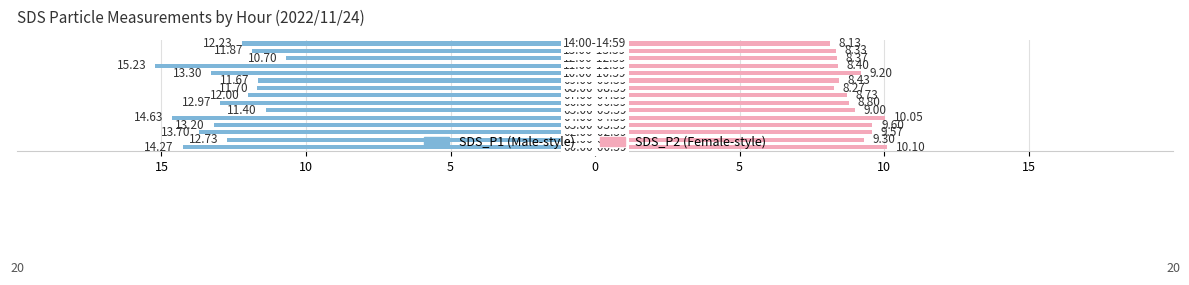

At how many categories does at least one series exceed -13?

15